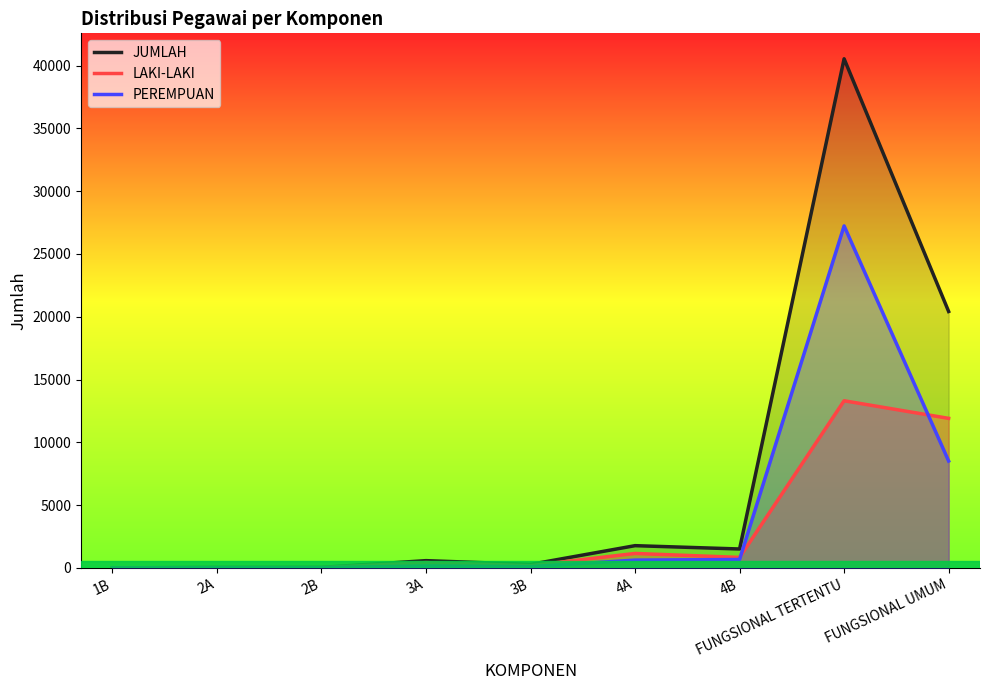

What is the difference between the second highest and second lowest values in the PEREMPUAN series?

8499